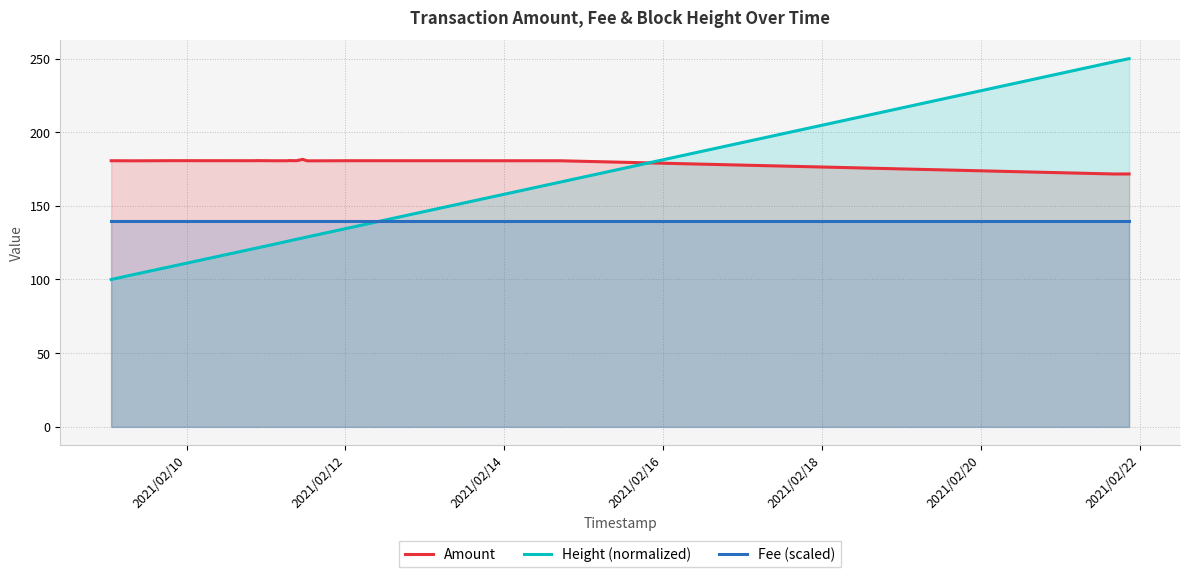

What are all the series names shown in the legend?

Amount, Height (normalized), Fee (scaled)